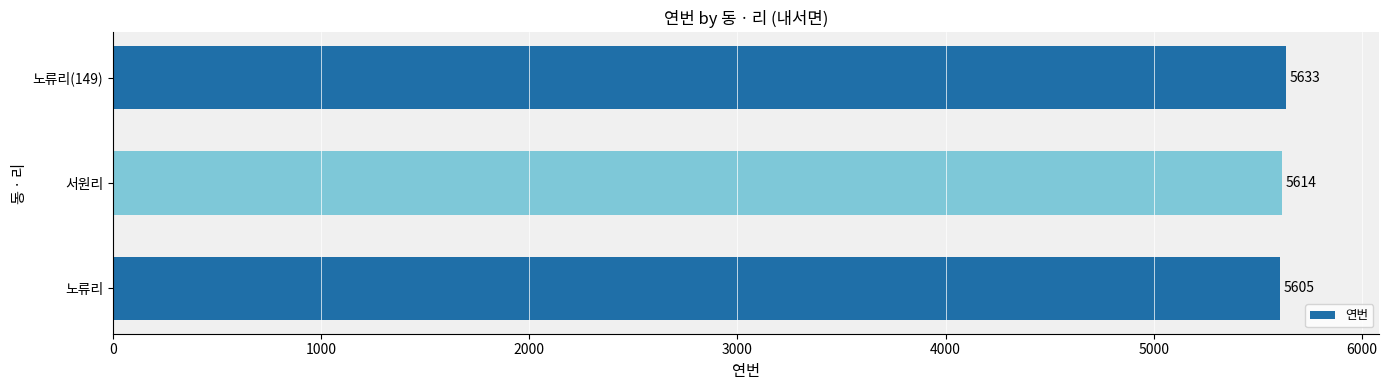

Reading top to bottom, extract all data points from this chart.

노류리(149)=5633	서원리=5614	노류리=5605